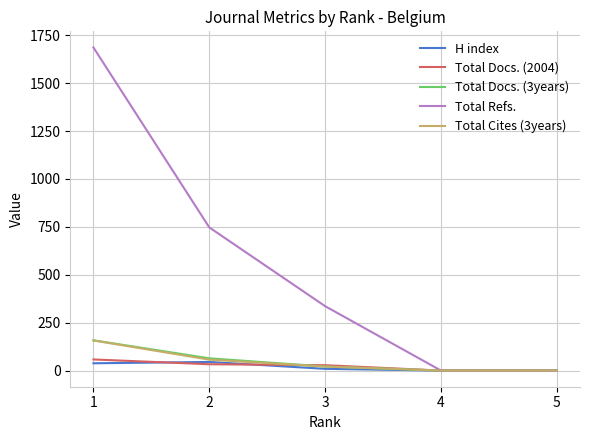

What is the greatest value displayed?

1686